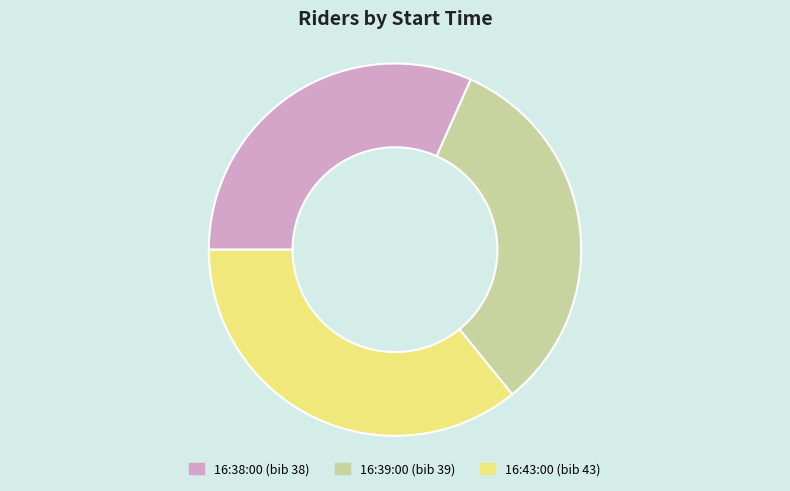

The 16:39:00 slice represents 32% of the pie. True or false?

True